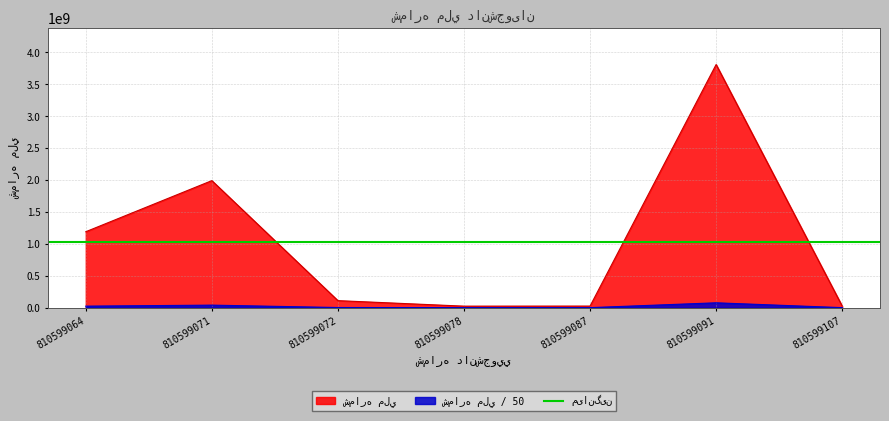

Count the number of values greater than 110113616.

3